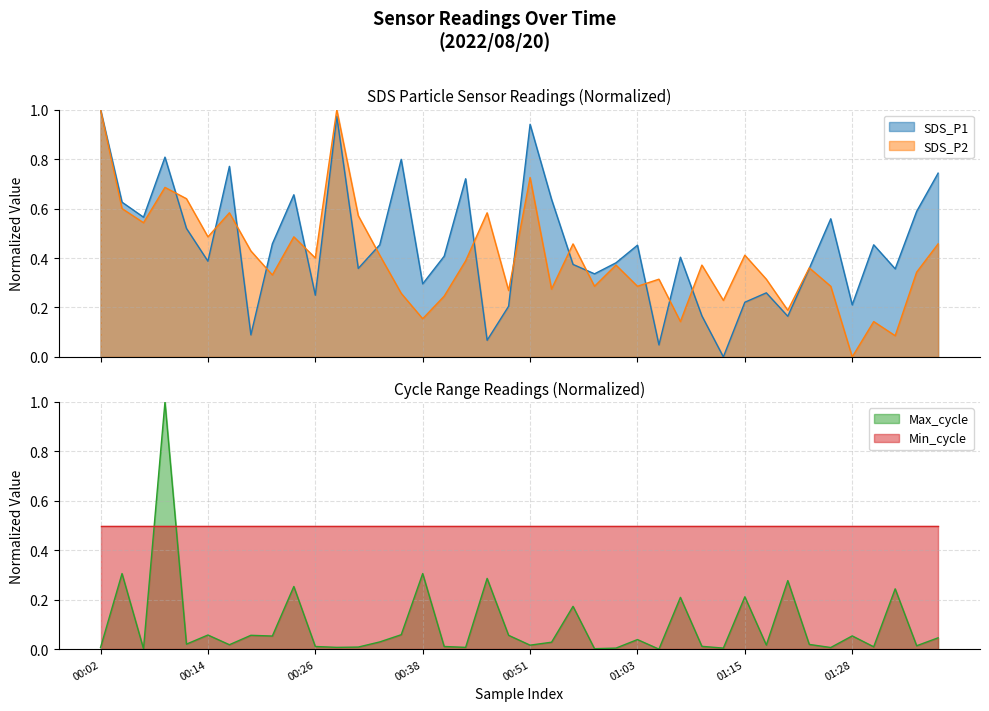

Between 2022/08/20 00:07:08 and 2022/08/20 00:12:00, which is larger?

2022/08/20 00:07:08